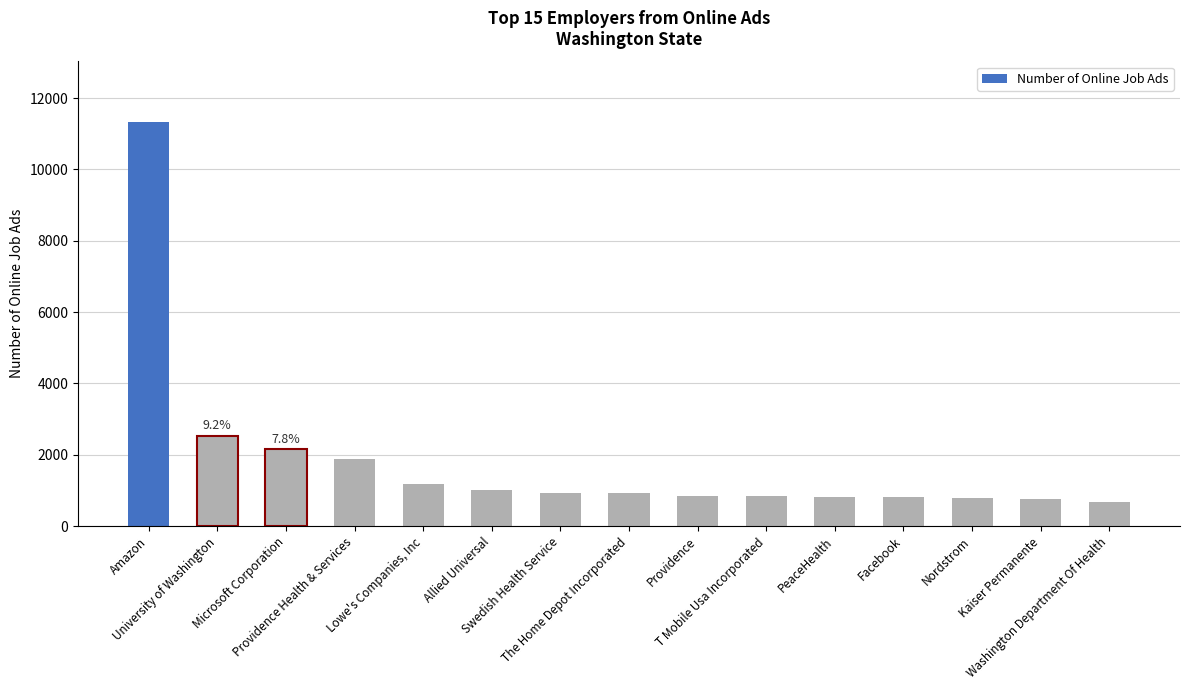

How many categories are shown in the chart?

15